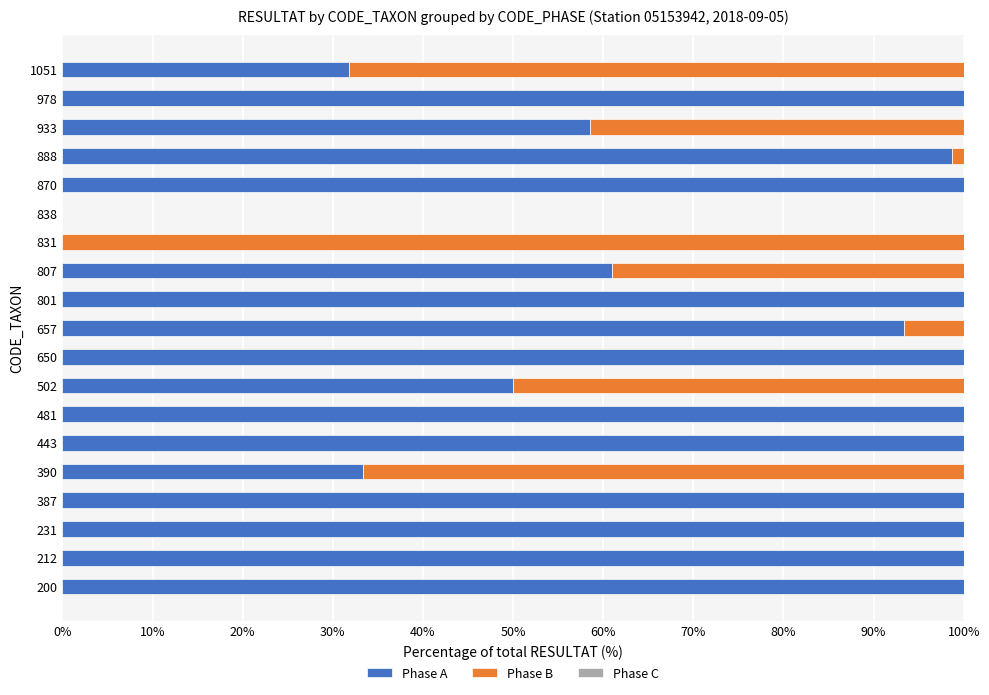

The Phase A series shows -30.2 at 831. True or false?

False